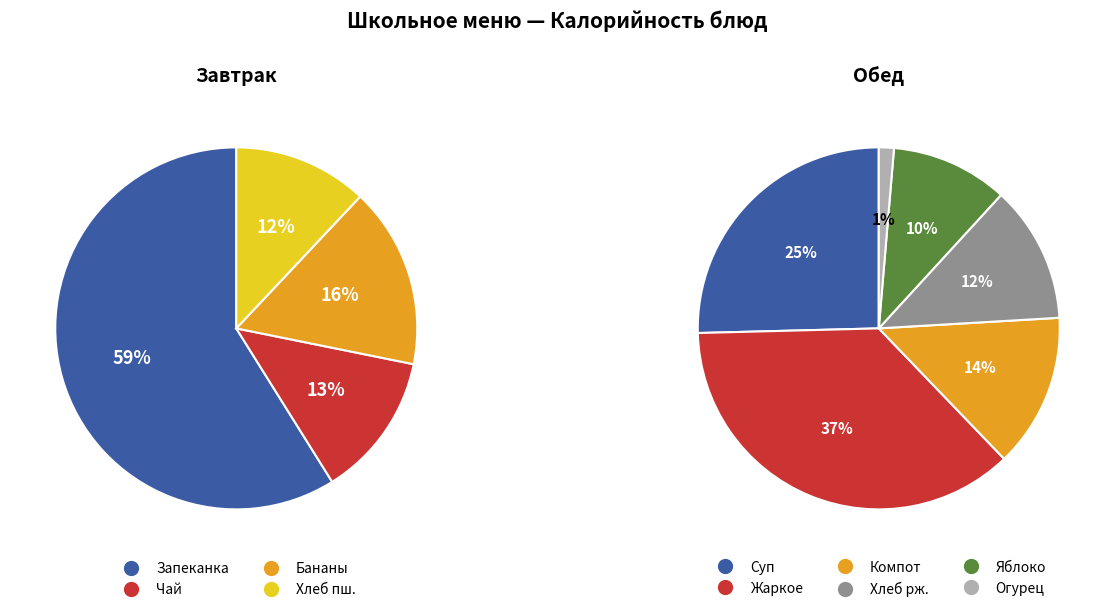

How many slices are in this pie chart?

10